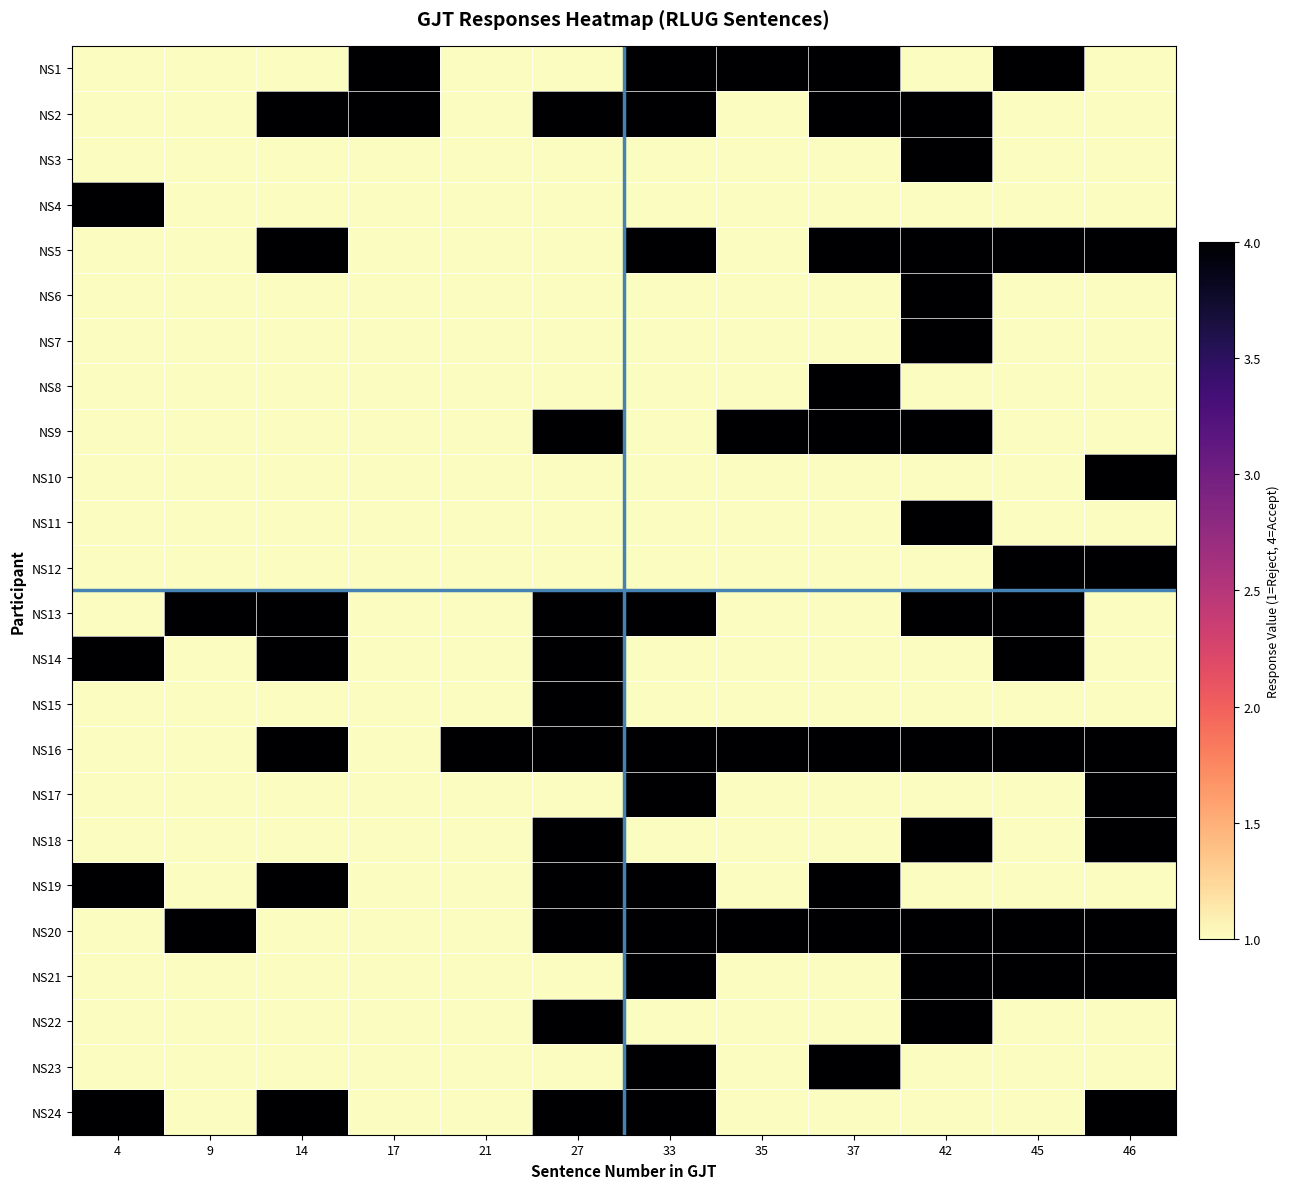

Between 33 and 45, which series saw the biggest shift?

NS2